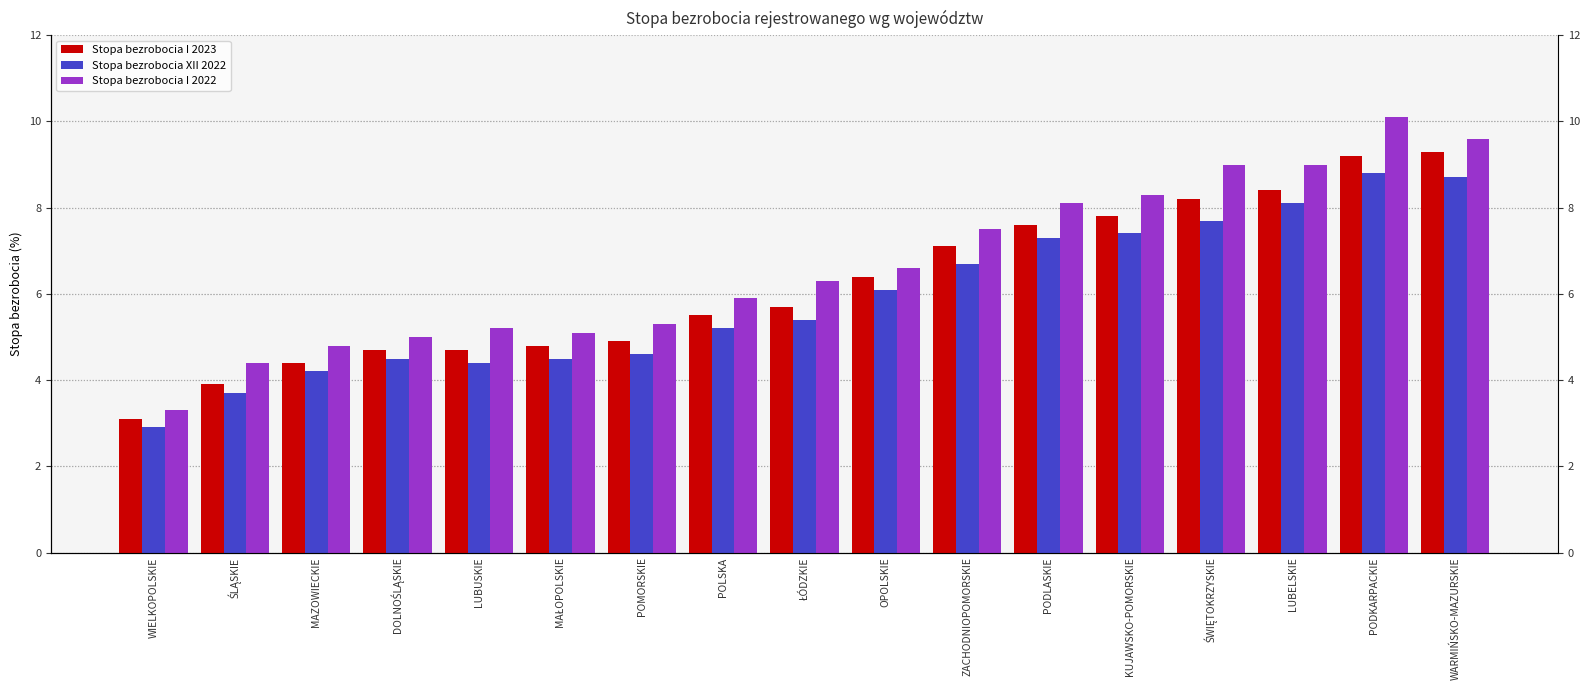

Reading left to right, transcribe all the data shown in this chart.

Stopa bezrobocia I 2023: WIELKOPOLSKIE=3.1	ŚLĄSKIE=3.9	MAZOWIECKIE=4.4	DOLNOŚLĄSKIE=4.7	LUBUSKIE=4.7	MAŁOPOLSKIE=4.8	POMORSKIE=4.9	POLSKA=5.5	ŁÓDZKIE=5.7	OPOLSKIE=6.4	ZACHODNIOPOMORSKIE=7.1	PODLASKIE=7.6	KUJAWSKO-POMORSKIE=7.8	ŚWIĘTOKRZYSKIE=8.2	LUBELSKIE=8.4	PODKARPACKIE=9.2	WARMIŃSKO-MAZURSKIE=9.3
Stopa bezrobocia XII 2022: WIELKOPOLSKIE=2.9	ŚLĄSKIE=3.7	MAZOWIECKIE=4.2	DOLNOŚLĄSKIE=4.5	LUBUSKIE=4.4	MAŁOPOLSKIE=4.5	POMORSKIE=4.6	POLSKA=5.2	ŁÓDZKIE=5.4	OPOLSKIE=6.1	ZACHODNIOPOMORSKIE=6.7	PODLASKIE=7.3	KUJAWSKO-POMORSKIE=7.4	ŚWIĘTOKRZYSKIE=7.7	LUBELSKIE=8.1	PODKARPACKIE=8.8	WARMIŃSKO-MAZURSKIE=8.7
Stopa bezrobocia I 2022: WIELKOPOLSKIE=3.3	ŚLĄSKIE=4.4	MAZOWIECKIE=4.8	DOLNOŚLĄSKIE=5.0	LUBUSKIE=5.2	MAŁOPOLSKIE=5.1	POMORSKIE=5.3	POLSKA=5.9	ŁÓDZKIE=6.3	OPOLSKIE=6.6	ZACHODNIOPOMORSKIE=7.5	PODLASKIE=8.1	KUJAWSKO-POMORSKIE=8.3	ŚWIĘTOKRZYSKIE=9.0	LUBELSKIE=9.0	PODKARPACKIE=10.1	WARMIŃSKO-MAZURSKIE=9.6